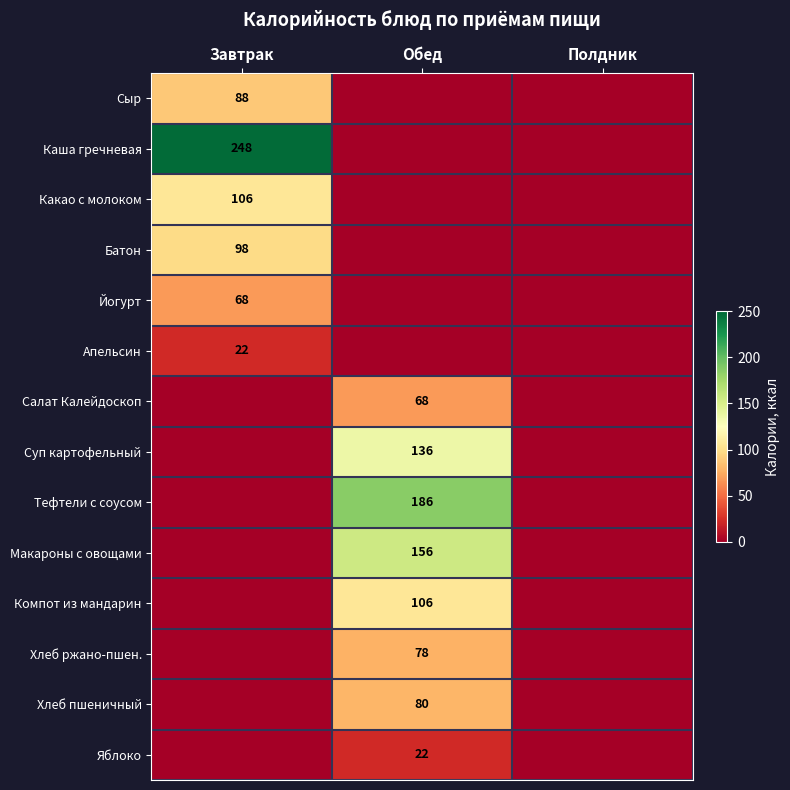

Is it true that Салат Калейдоскоп equals 116 at Обед?

False